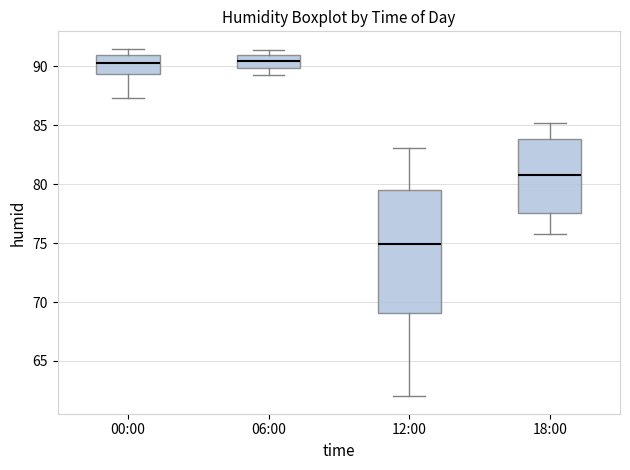

Where is the upper edge of the box for 12:00 on the y-axis? The values are not printed on the chart, so give them approximately, as read against the axis.

79.5